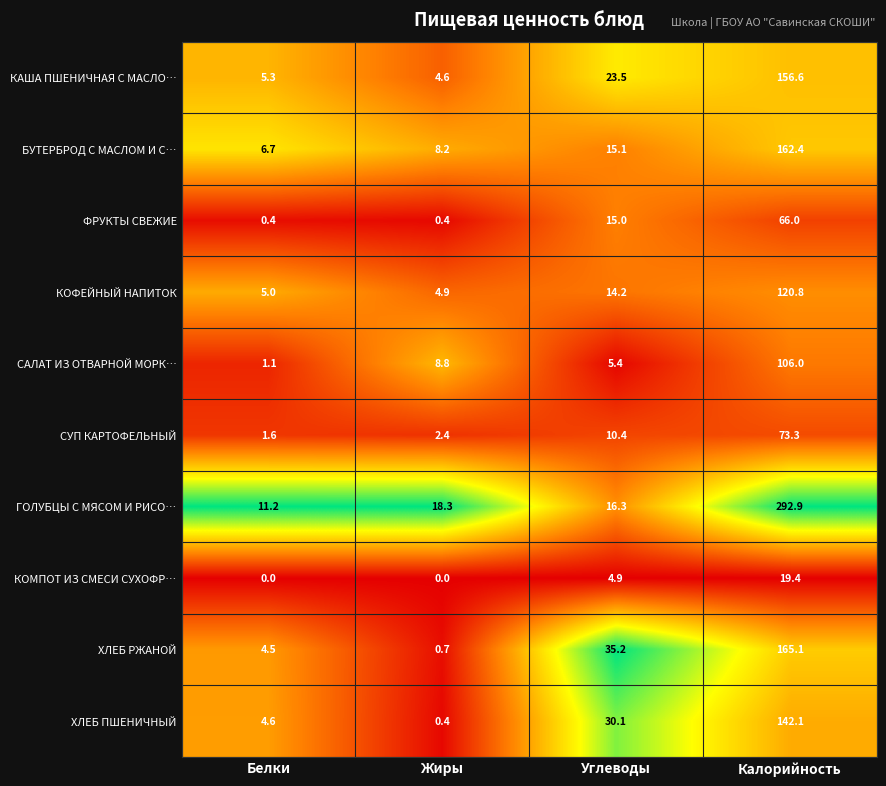

What is the spread (max minus min) of values at Углеводы?

30.3